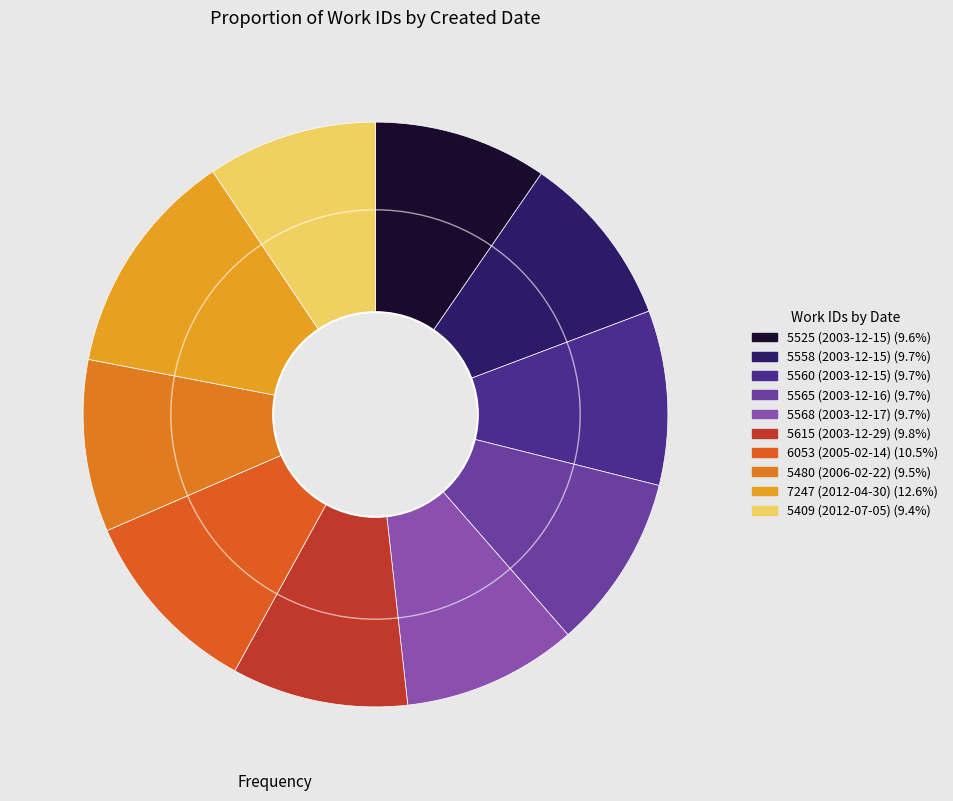

Which slice is the smallest?

2012-07-05